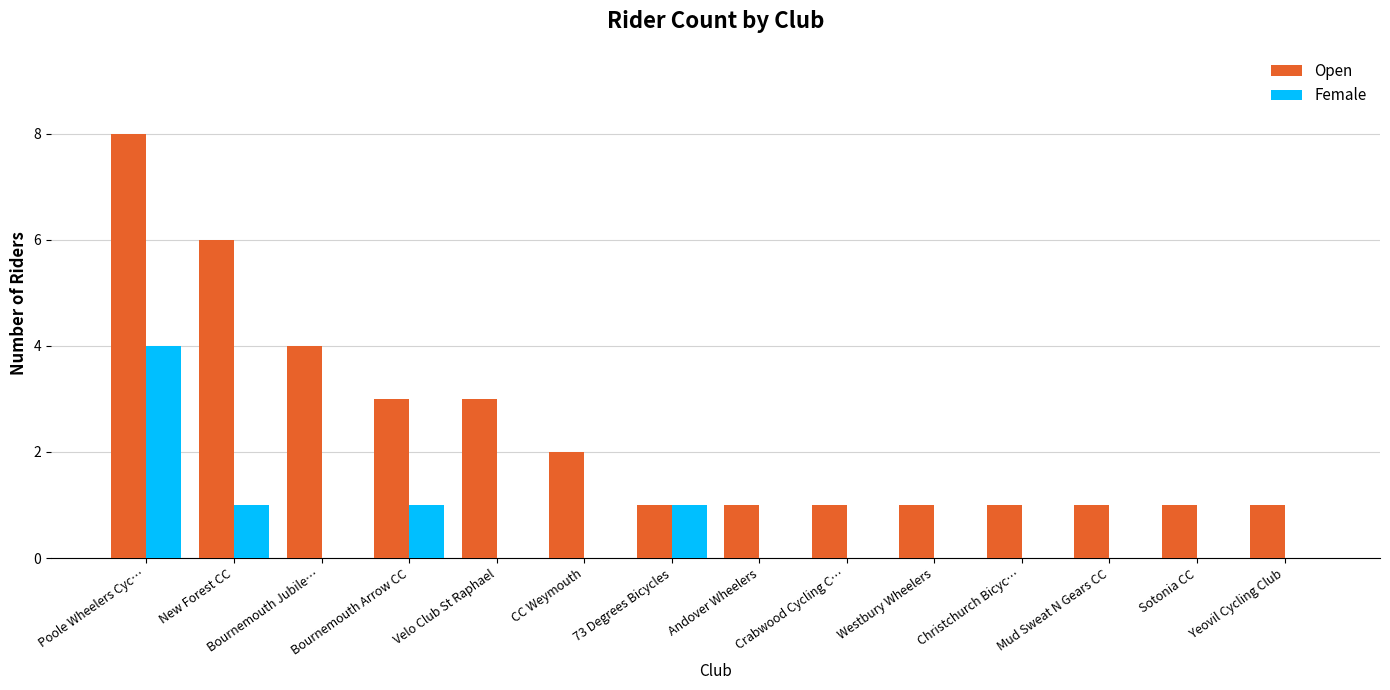

Which category has the highest value across all series?

Poole Wheelers Cyc…